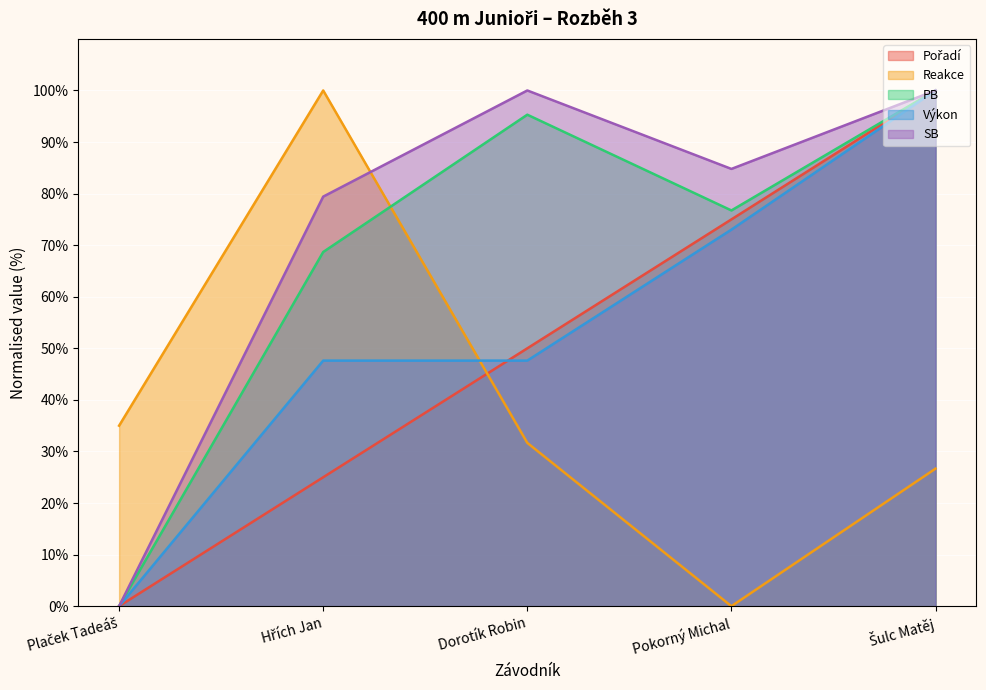

Reading left to right, transcribe all the data shown in this chart.

Pořadí: 0.0	25.0	50.0	75.0	100.0
Reakce: 35.0	100.0	31.7	0.0	26.7
PB: 0.0	68.7	95.3	76.7	100.0
Výkon: 0.0	47.6	47.6	73.0	100.0
SB: 0.0	79.4	100.0	84.8	100.0